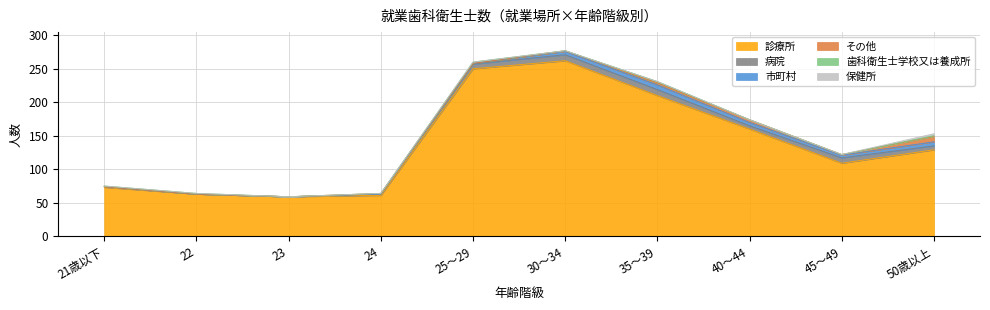

What are all the series names shown in the legend?

診療所, 病院, 市町村, その他, 歯科衛生士学校又は養成所, 保健所